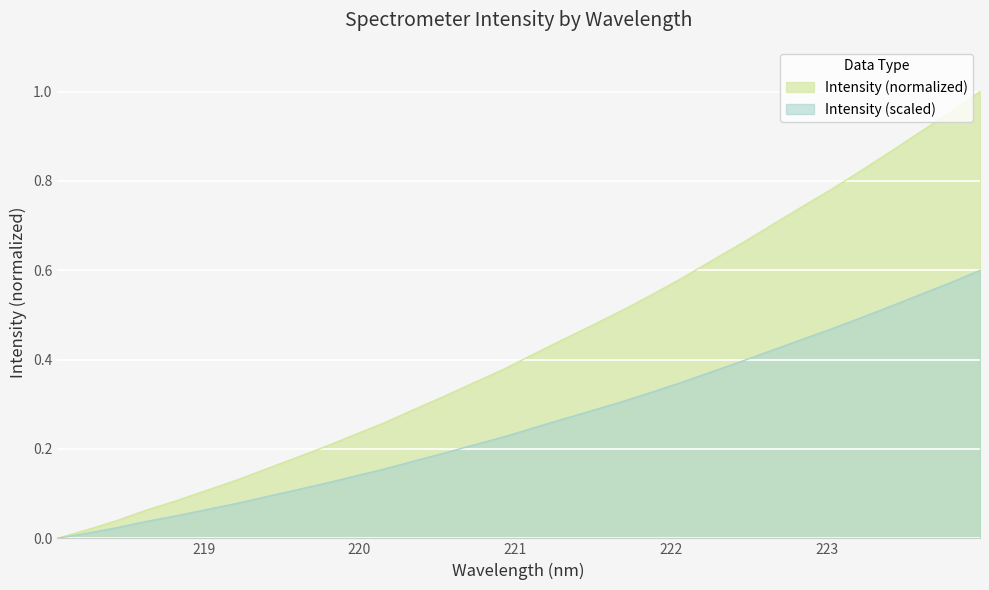

Rank the categories by value from lowest to highest.

218.0596, 218.2508, 218.442, 218.6332, 218.8244, 219.0156, 219.2067, 219.3979, 219.589, 219.7801, 219.9712, 220.1623, 220.3533, 220.5444, 220.7354, 220.9264, 221.1174, 221.3083, 221.4993, 221.6902, 221.8812, 222.0721, 222.263, 222.4538, 222.6447, 222.8355, 223.0264, 223.2172, 223.408, 223.5987, 223.7895, 223.9802